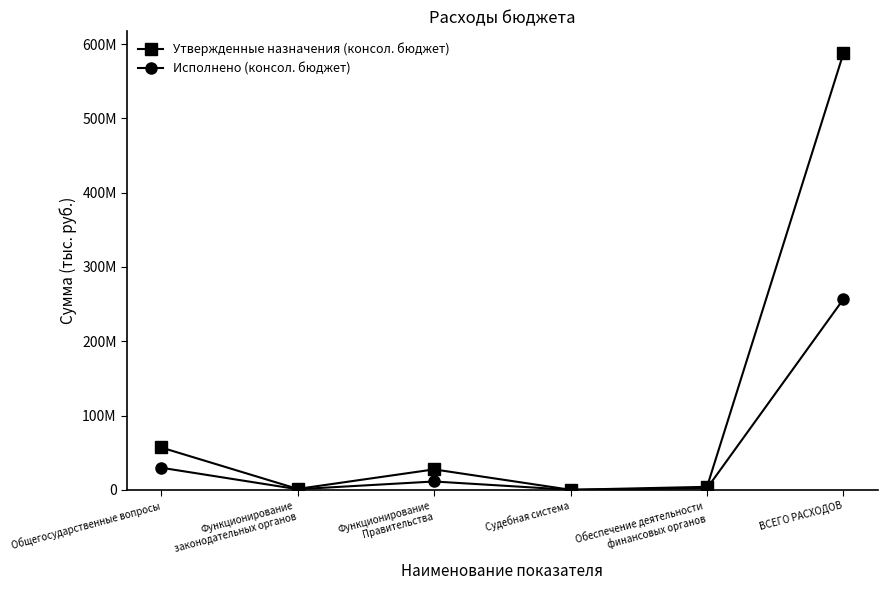

What is the total value across all series at Функционирование
Правительства?

38658705.5